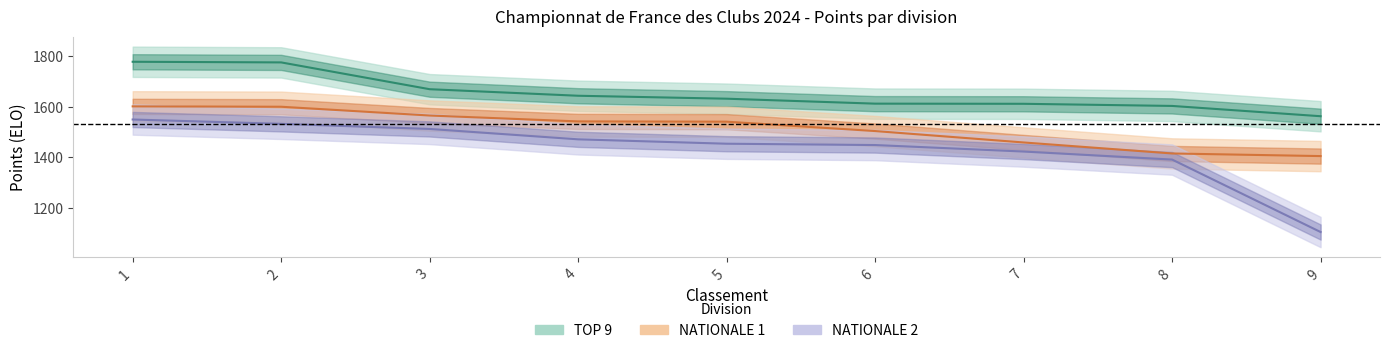

At which label does NATIONALE 1 first exceed 1541?

1